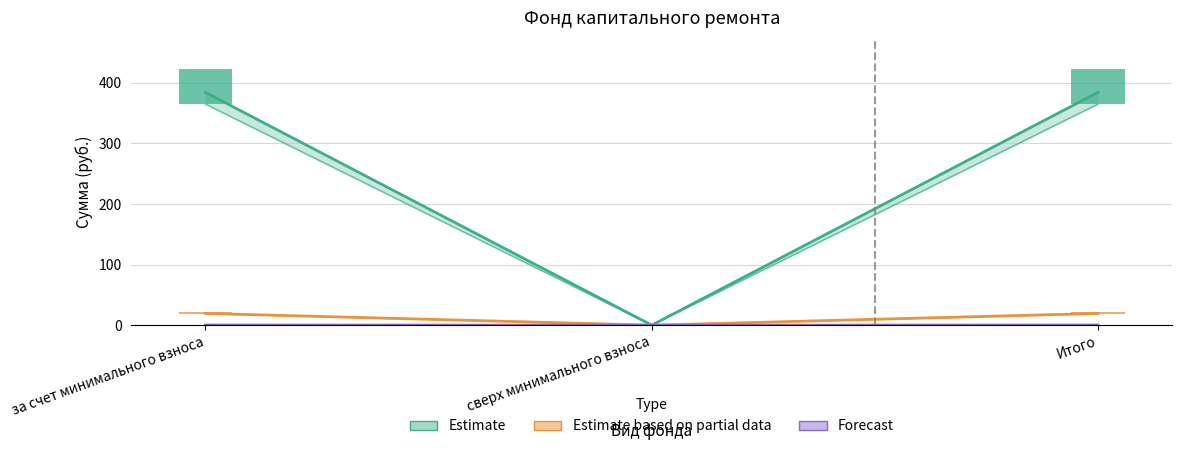

How many groups of bars are there?

3